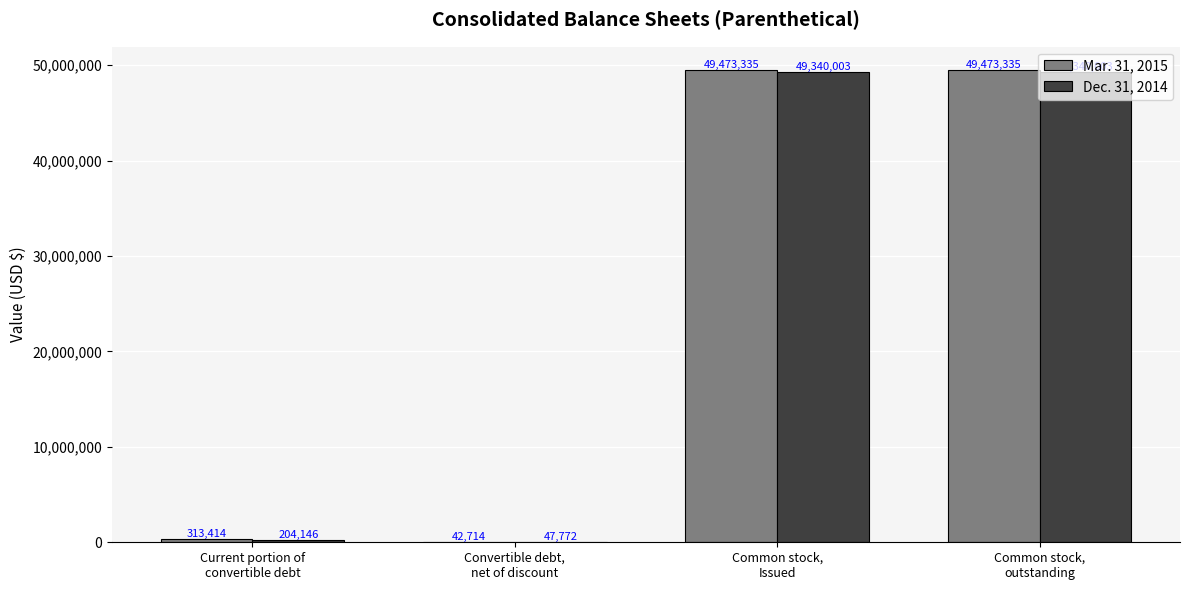

Reading left to right, transcribe all the data shown in this chart.

Mar. 31, 2015: 313414	42714	49473335	49473335
Dec. 31, 2014: 204146	47772	49340003	49340003